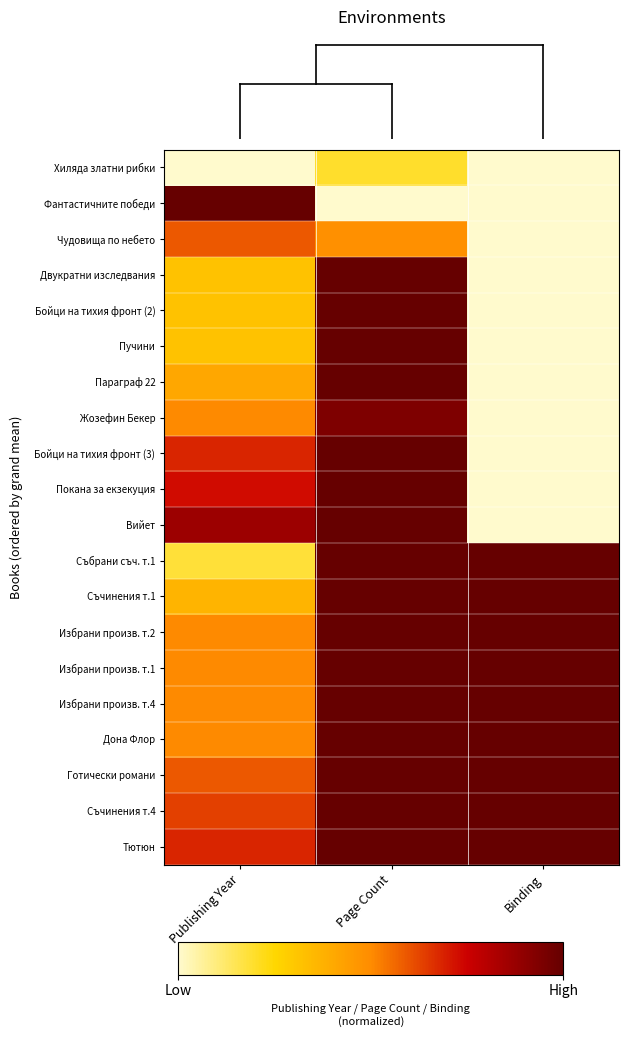

Reading left to right, list all the values displayed in this chart.

Хиляда златни рибки: Publishing Year=0.0	Page Count=0.2	Binding=0.0
Фантастичните победи: Publishing Year=1.0	Page Count=0.0	Binding=0.0
Чудовища по небето: Publishing Year=0.6	Page Count=0.5	Binding=0.0
Двукратни изследвания: Publishing Year=0.3	Page Count=1.0	Binding=0.0
Бойци на тихия фронт (2): Publishing Year=0.3	Page Count=1.0	Binding=0.0
Пучини: Publishing Year=0.3	Page Count=1.0	Binding=0.0
Параграф 22: Publishing Year=0.4	Page Count=1.0	Binding=0.0
Жозефин Бекер: Publishing Year=0.5	Page Count=0.9	Binding=0.0
Бойци на тихия фронт (3): Publishing Year=0.7	Page Count=1.0	Binding=0.0
Покана за екзекуция: Publishing Year=0.7	Page Count=1.0	Binding=0.0
Вийет: Publishing Year=0.9	Page Count=1.0	Binding=0.0
Събрани съч. т.1: Publishing Year=0.2	Page Count=1.0	Binding=1.0
Съчинения т.1: Publishing Year=0.4	Page Count=1.0	Binding=1.0
Избрани произв. т.2: Publishing Year=0.5	Page Count=1.0	Binding=1.0
Избрани произв. т.1: Publishing Year=0.5	Page Count=1.0	Binding=1.0
Избрани произв. т.4: Publishing Year=0.5	Page Count=1.0	Binding=1.0
Дона Флор: Publishing Year=0.5	Page Count=1.0	Binding=1.0
Готически романи: Publishing Year=0.6	Page Count=1.0	Binding=1.0
Съчинения т.4: Publishing Year=0.6	Page Count=1.0	Binding=1.0
Тютюн: Publishing Year=0.7	Page Count=1.0	Binding=1.0